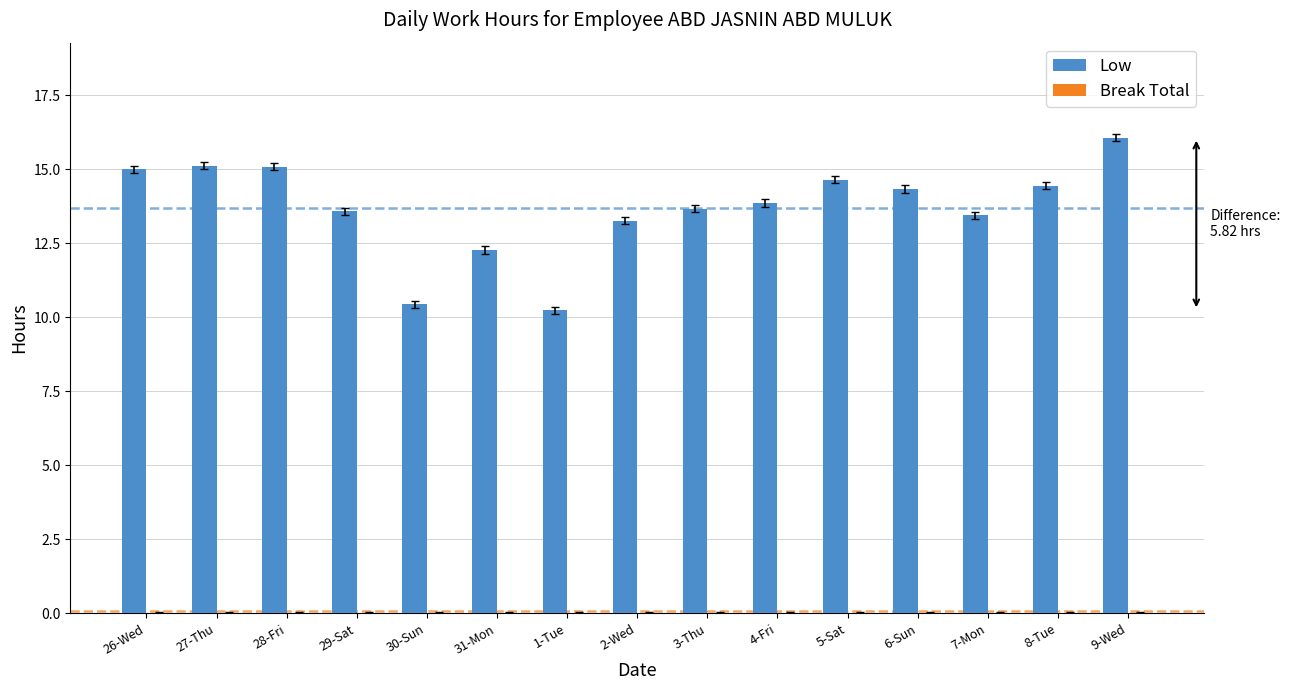

Where does the data first go above 13?

26-Wed